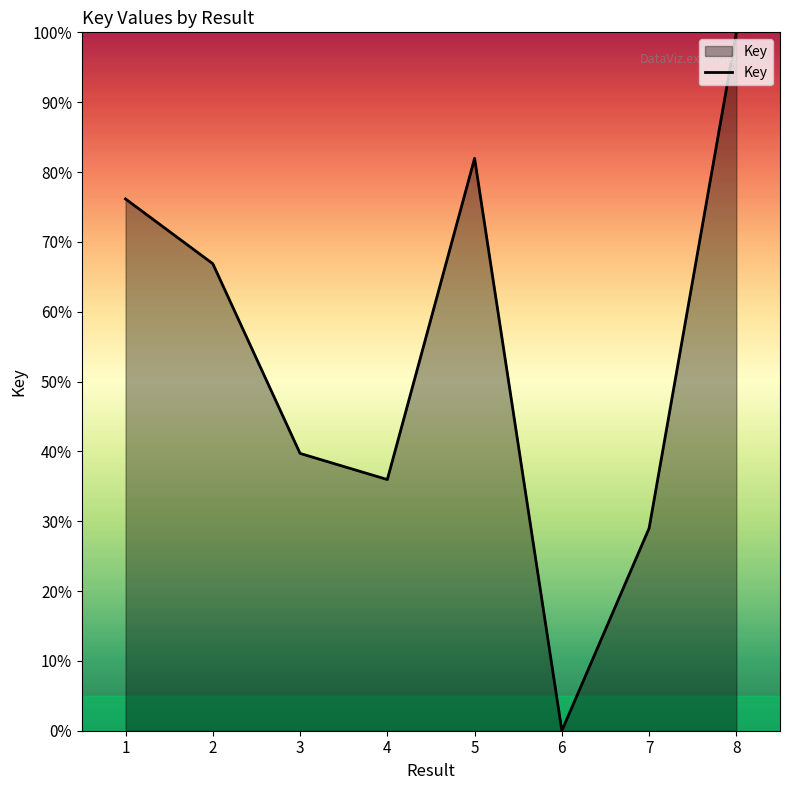

At which category does the data reach its first local peak?

5